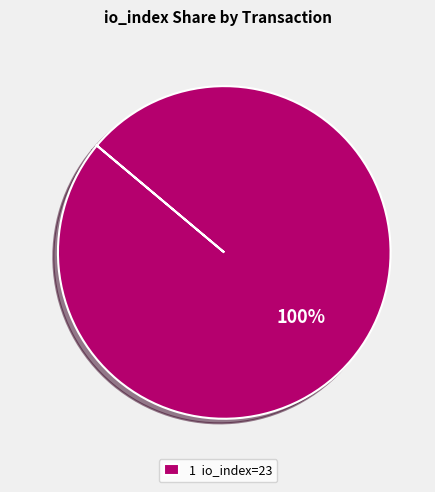

The 1 io_index=23 slice represents 89% of the pie. True or false?

False